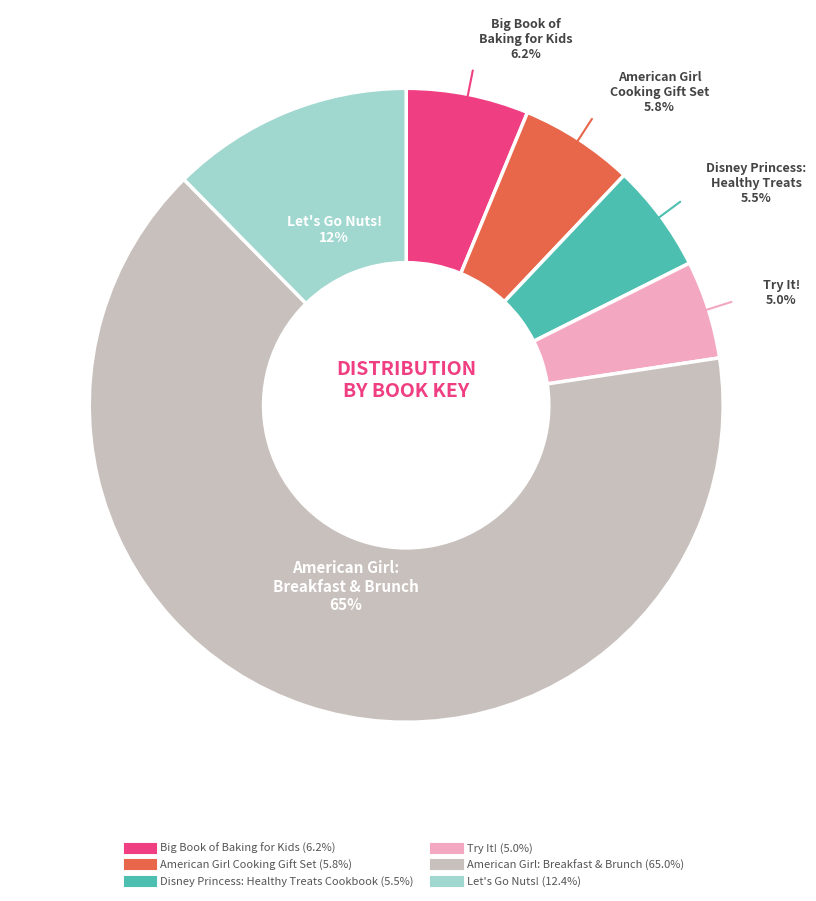

To the nearest percent, what portion does American Girl Cooking Gift Set represent?

6%